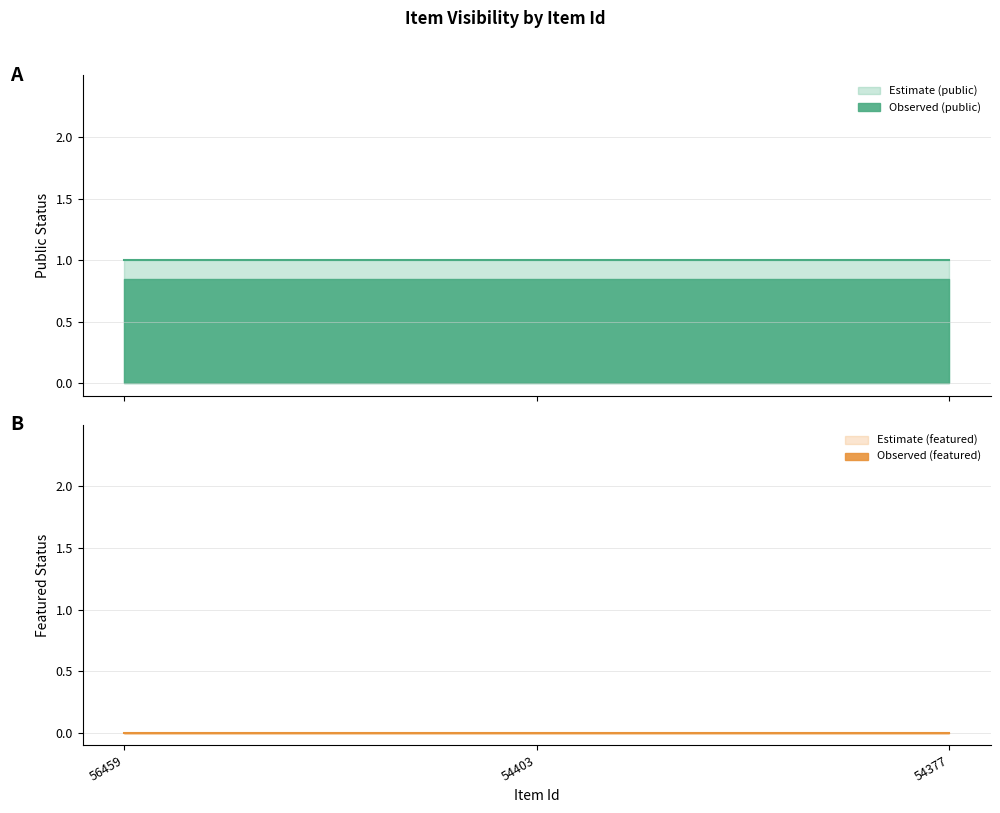

Which series has the largest total across all categories?

public